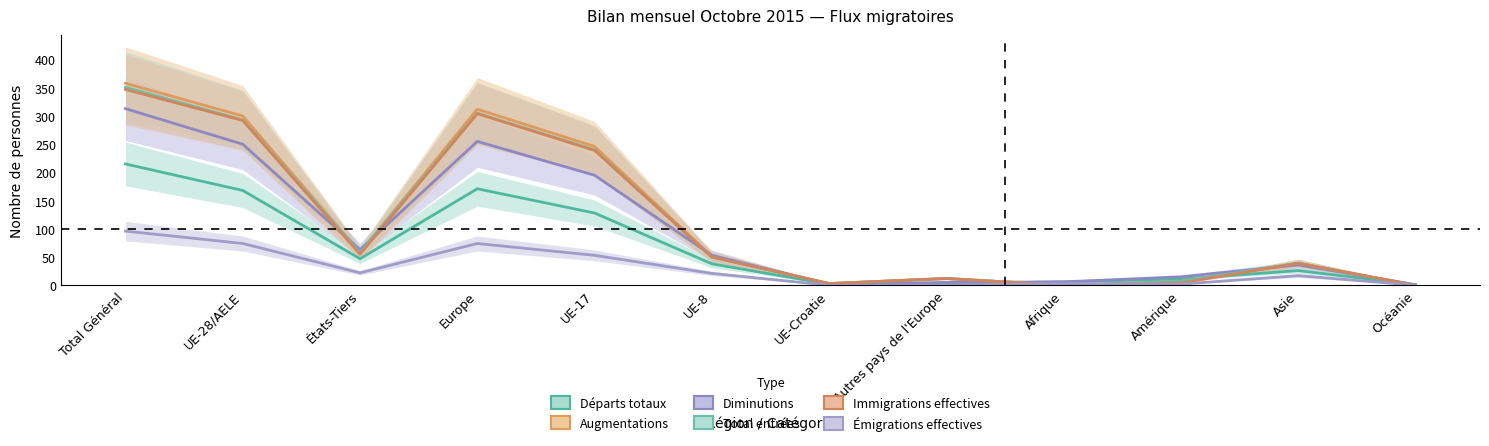

The value of Émigrations effectives at UE-28/AELE is 129. True or false?

False